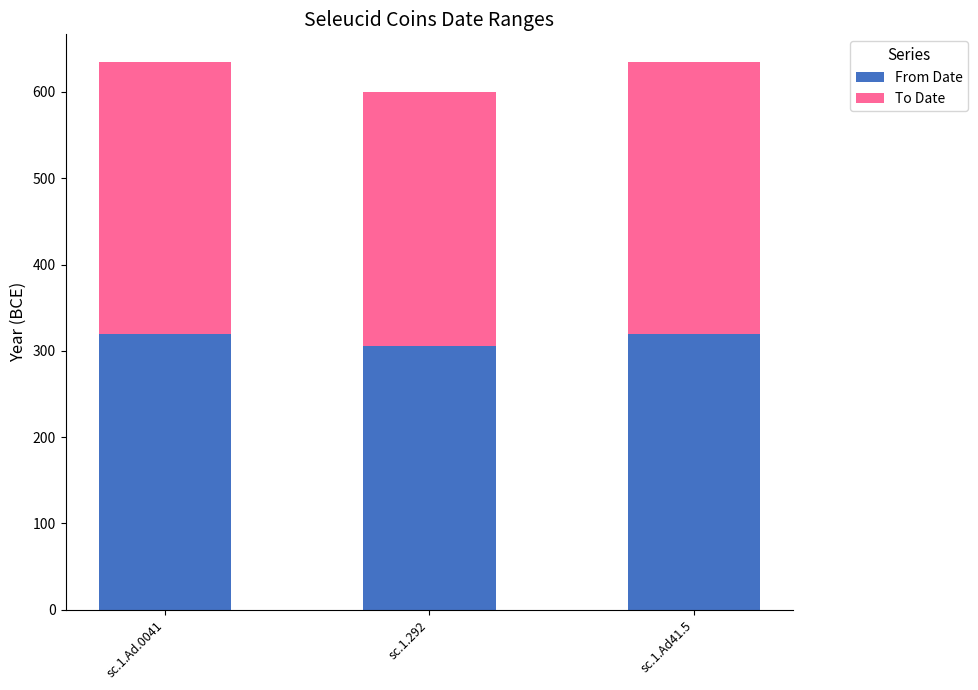

The value of From Date at sc.1.Ad41.5 is 320. True or false?

True